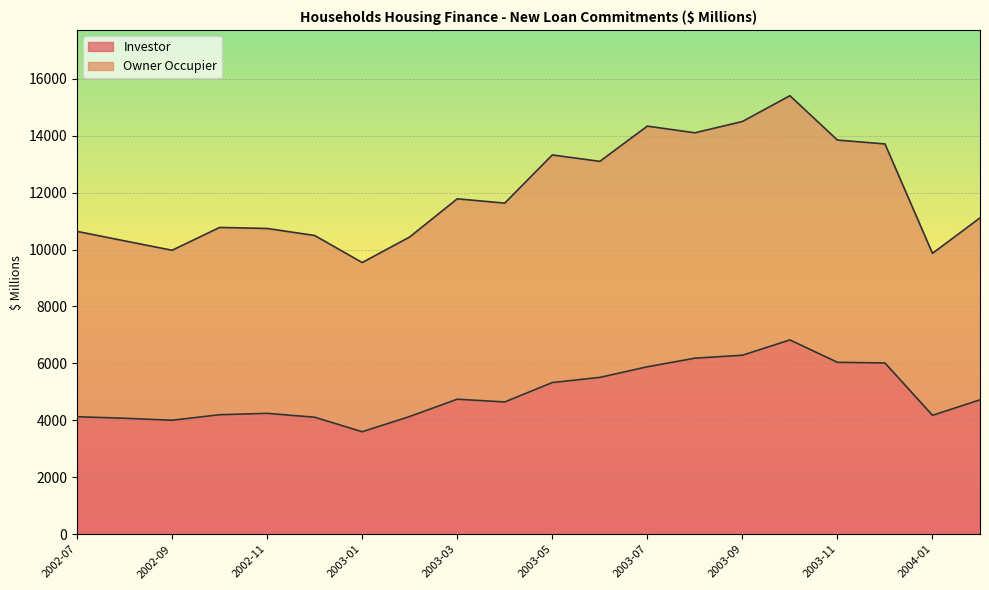

What is the label of the 5th point from the left?

2002-11